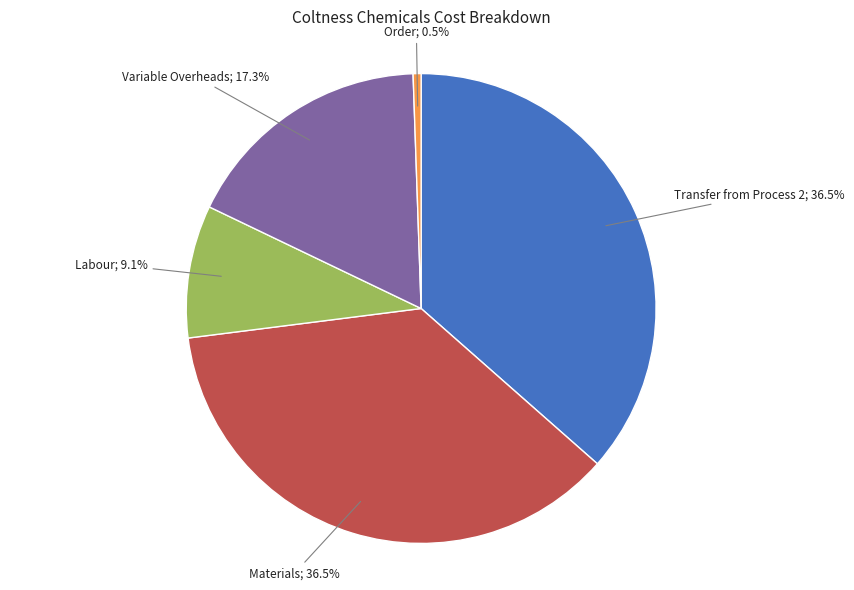

How many segments does this pie chart have?

5